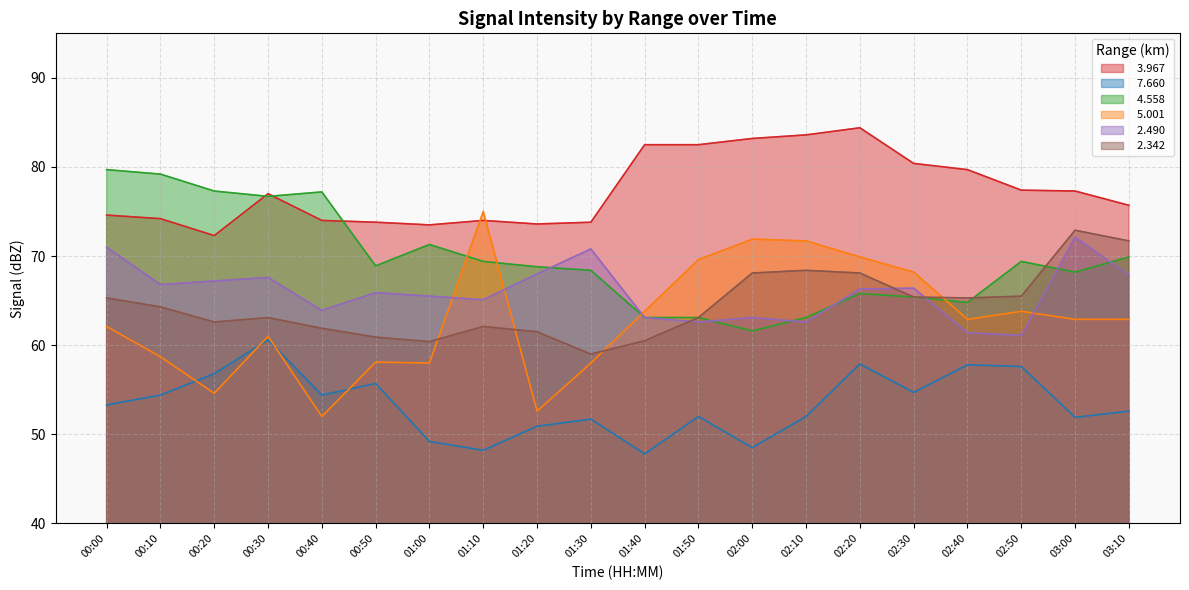

List the labels in order of   4.558 value, largest first.

00:00, 00:10, 00:20, 00:40, 00:30, 01:00, 03:10, 01:10, 02:50, 00:50, 01:20, 01:30, 03:00, 02:20, 02:30, 02:40, 01:40, 01:50, 02:10, 02:00